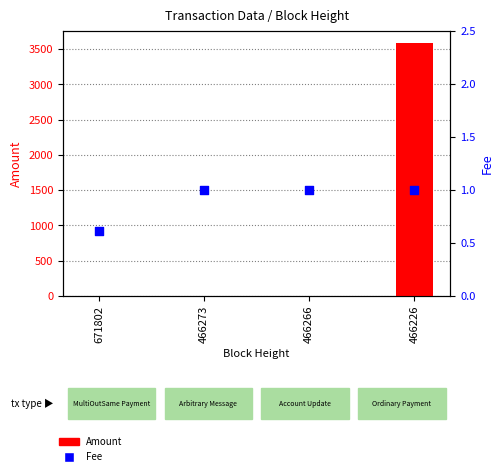

At how many categories does at least one series exceed 1324?

1